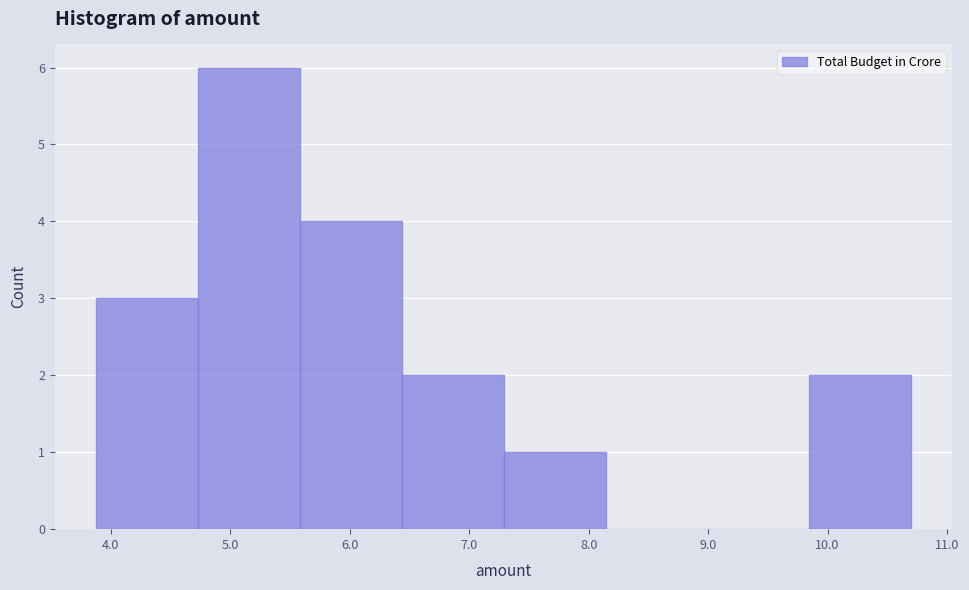

Reading left to right, transcribe this chart: for each bar, give the range it covers on the x-axis and its height. Neither the bar edges nor the heights are printed on the chart, so give them approximately, as read against the axes.

3.9 to 4.7: 3
4.7 to 5.6: 6
5.6 to 6.4: 4
6.4 to 7.3: 2
7.3 to 8.1: 1
8.1 to 9.0: 0
9.0 to 9.8: 0
9.8 to 10.7: 2